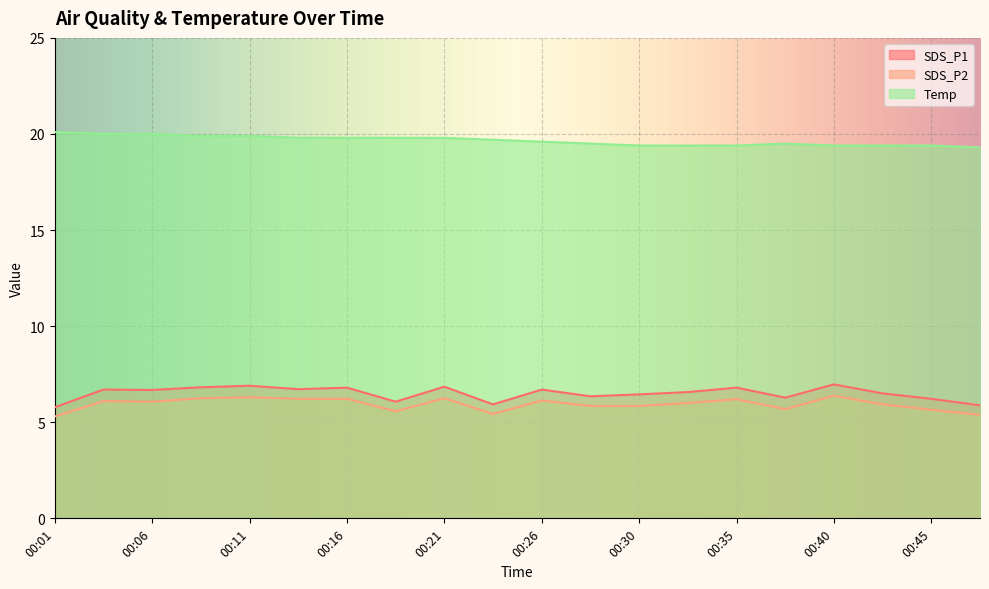

Between 00:06 and 00:43, which series saw the biggest shift?

Temp